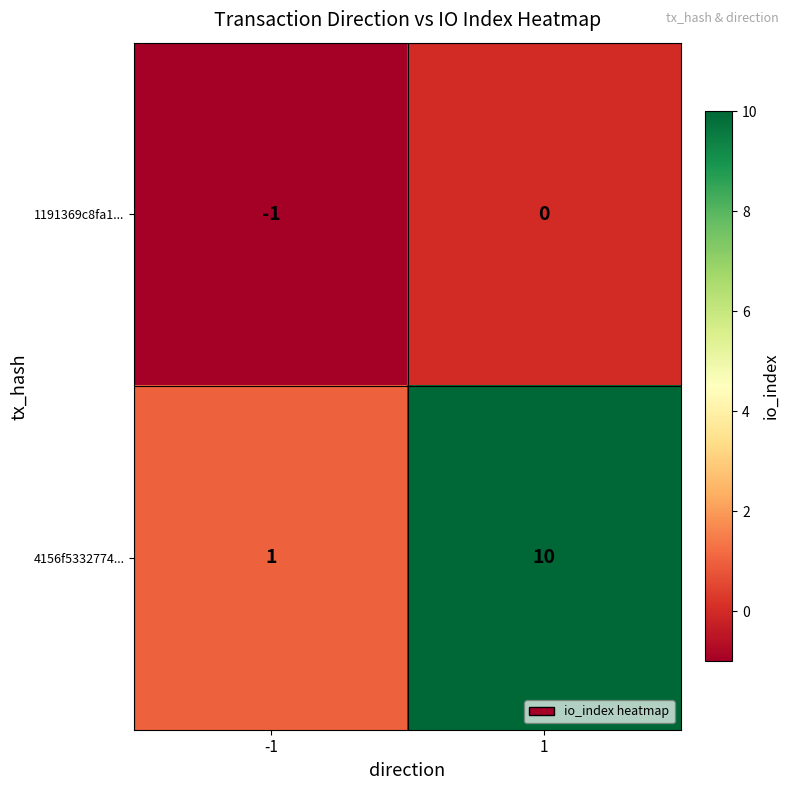

What is the difference between the 4156f5332774... values at 1 and -1?

9